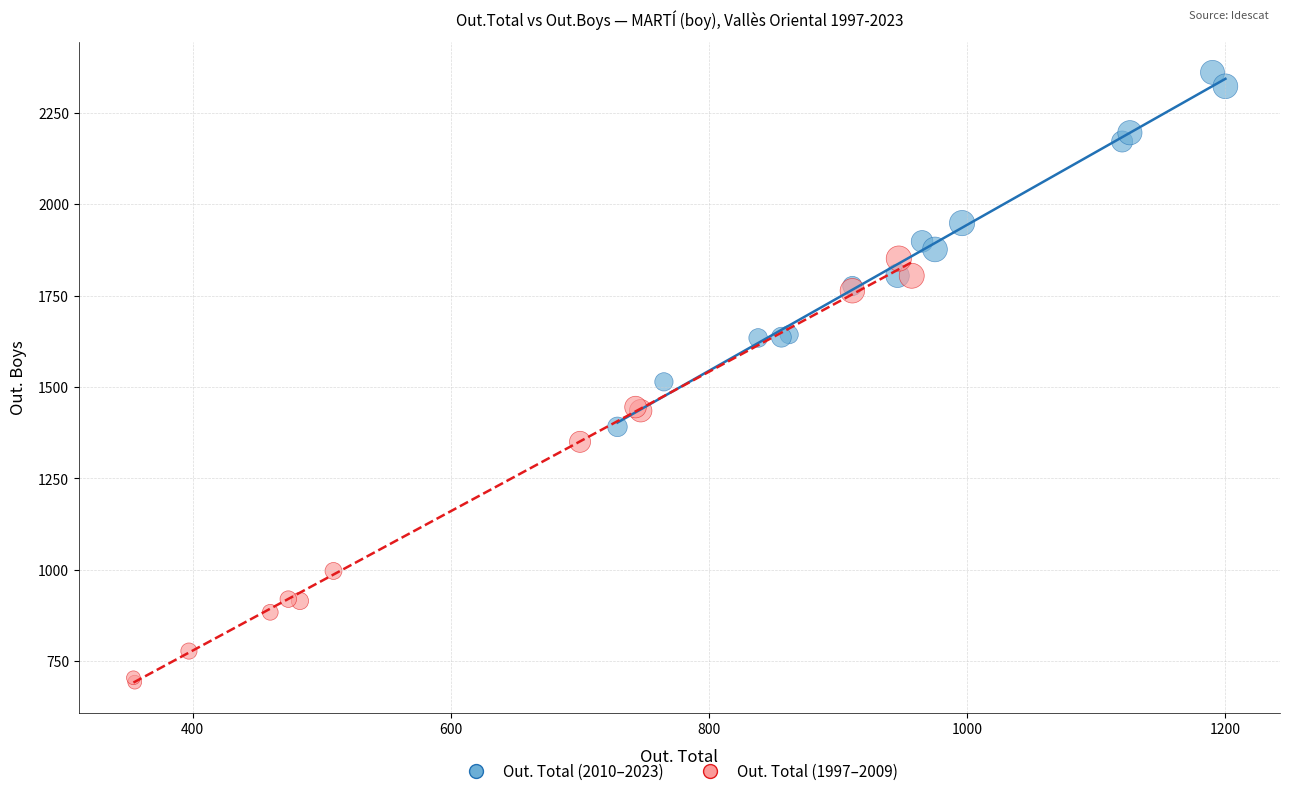

Which series reaches the minimum Y coordinate?

Out. Total (1997–2009)